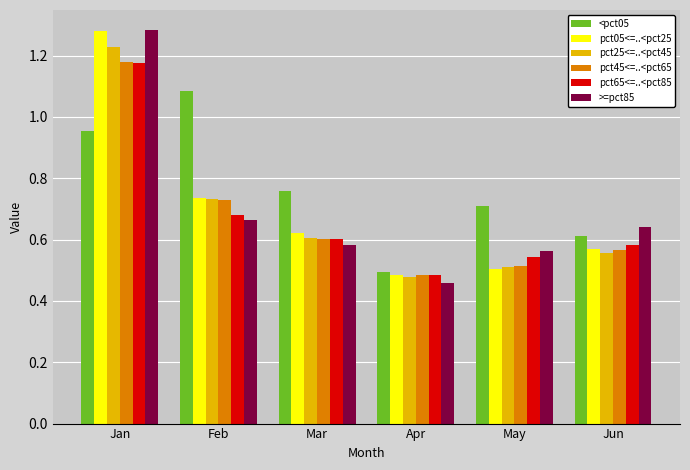

The pct45<=..<pct65 series shows 0.2 at Mar. True or false?

False